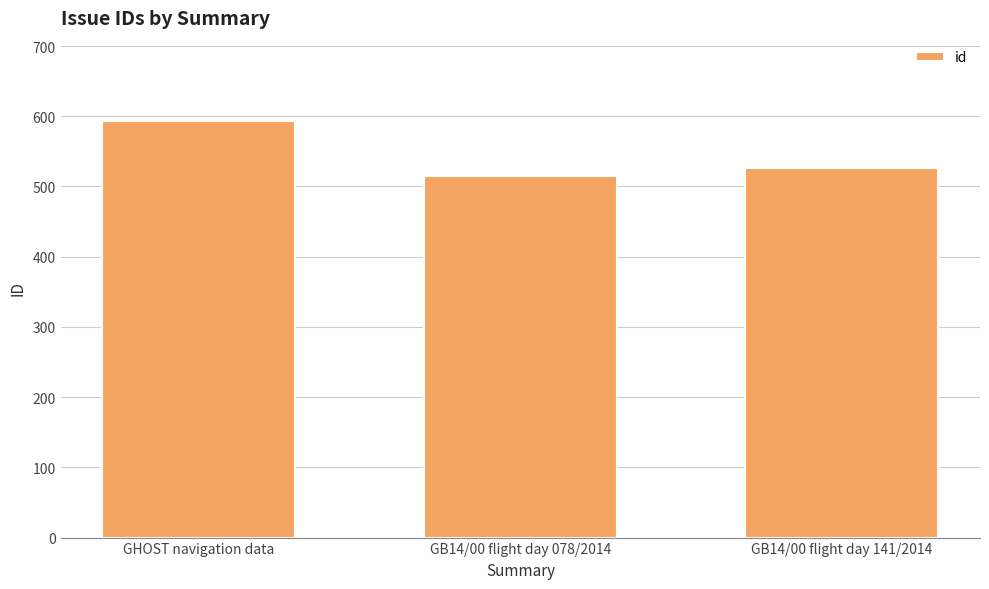

List the labels in order of value, smallest first.

GB14/00 flight day 078/2014, GB14/00 flight day 141/2014, GHOST navigation data